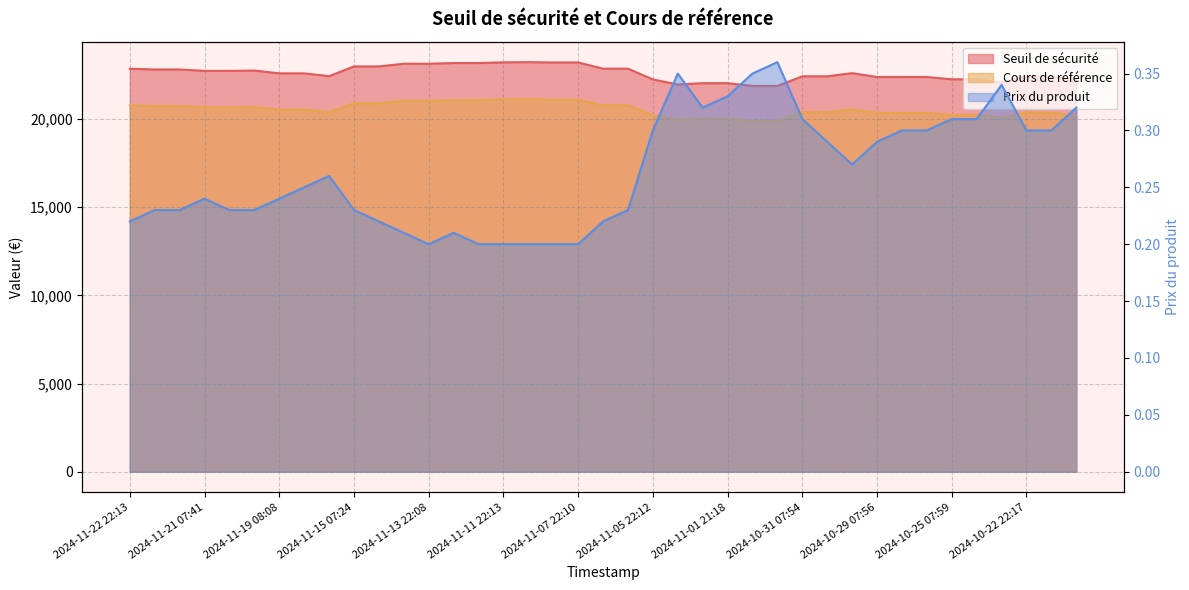

How many data points does each series have?

39